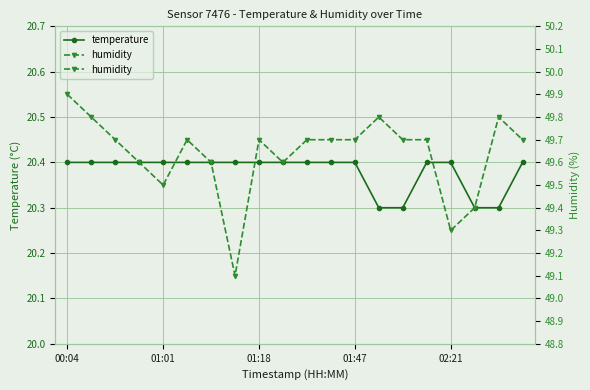

Is the value of temperature at 11 greater than the value of humidity at 6?

No